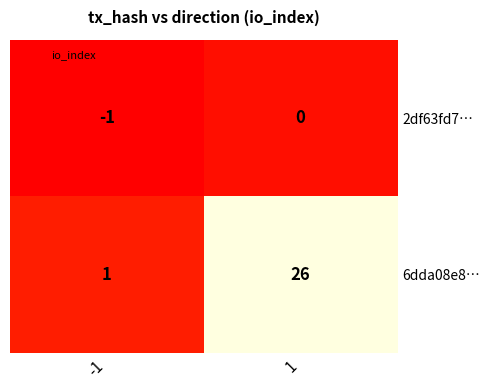

Which series has the largest range (max minus min)?

6dda08e8…